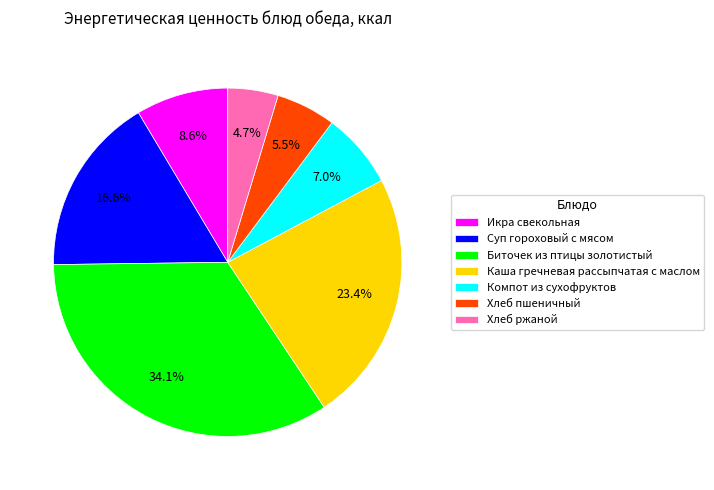

Which has a higher value, Биточек из птицы золотистый or Хлеб пшеничный?

Биточек из птицы золотистый